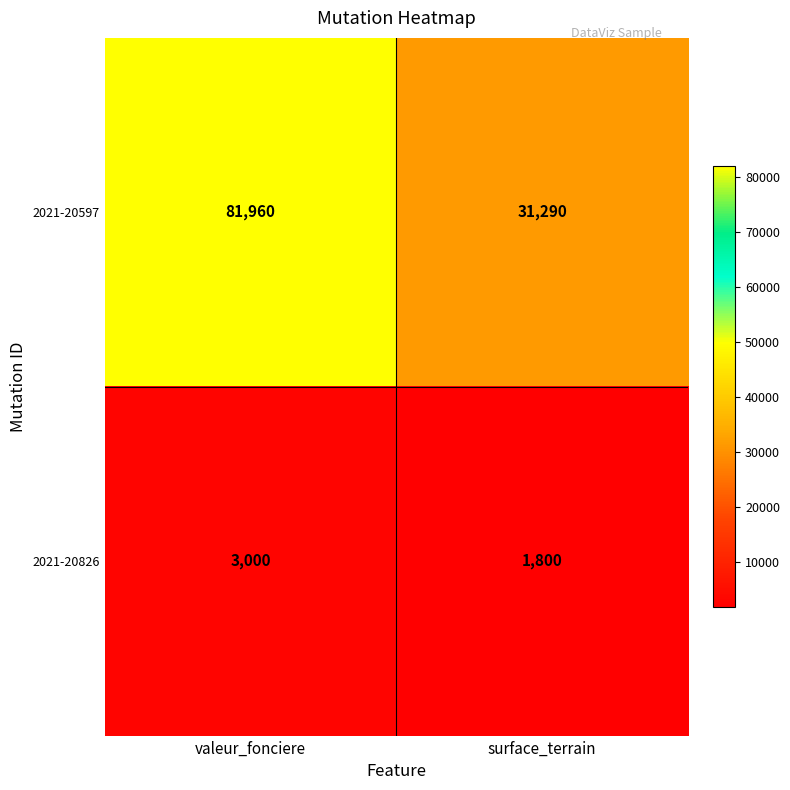

Which series has the largest total across all categories?

2021-20597